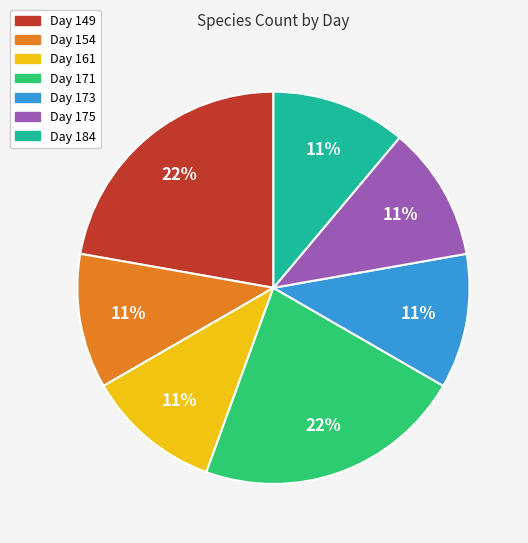

To the nearest percent, what percentage of the pie is Day 171?

22%